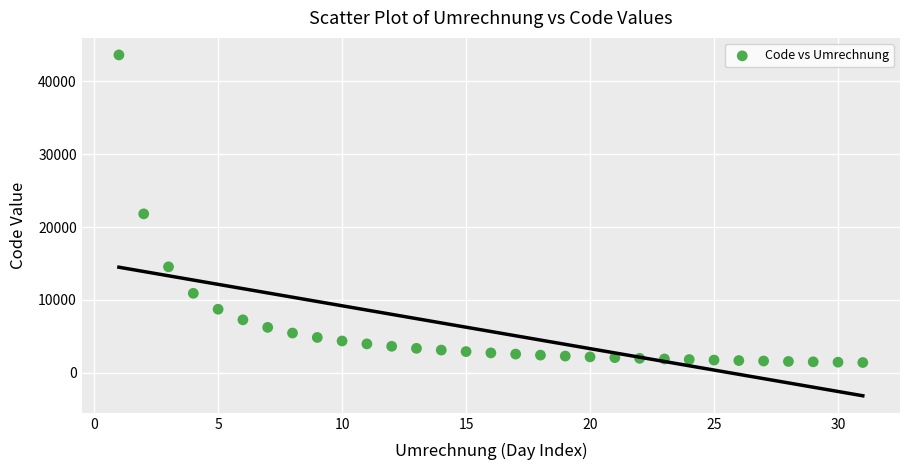

What is the range of Y values (max minus min)?

42238